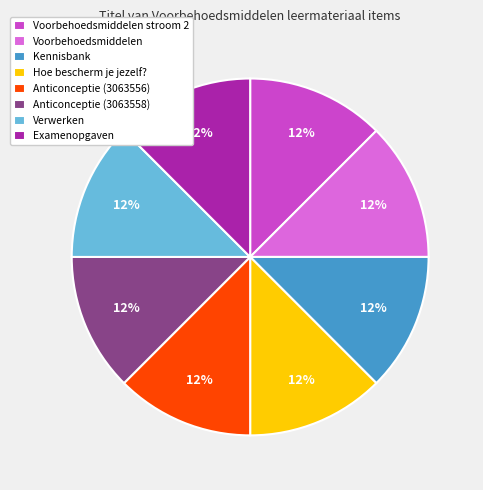

What is the ratio of the value at Anticonceptie (3063558) to the value at Voorbehoedsmiddelen?

1.0